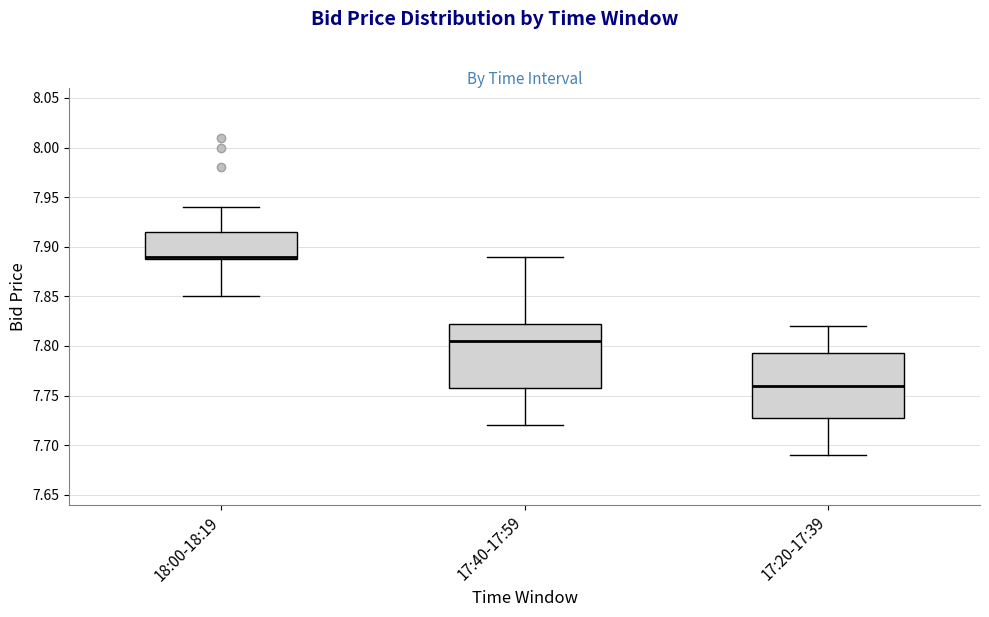

Reading left to right, read every box against the y-axis: the position of its median line, the range the box covers, and the ends of its whiskers. The values are not printed on the chart, so give them approximately, as read against the axis.

18:00-18:19: median 7.890 (just above the box's lower edge), box 7.890 to 7.915, whiskers 7.850 to 7.940
17:40-17:59: median 7.805, box 7.760 to 7.825, whiskers 7.720 to 7.890
17:20-17:39: median 7.760, box 7.730 to 7.795, whiskers 7.690 to 7.820